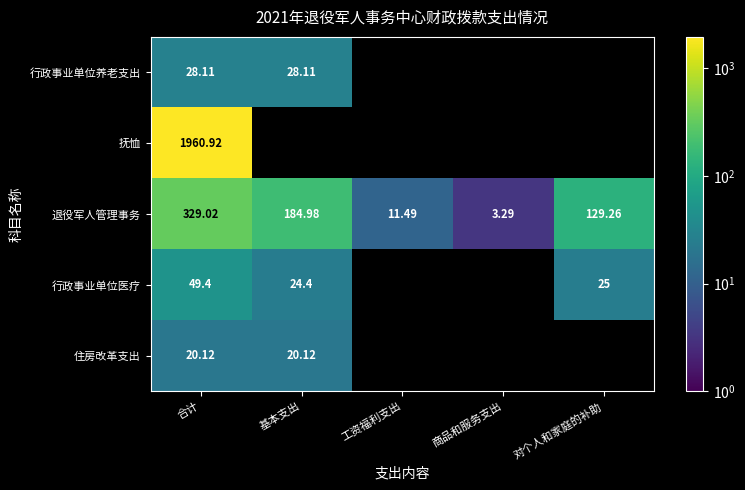

At which label does 退役军人管理事务 first exceed 129?

合计